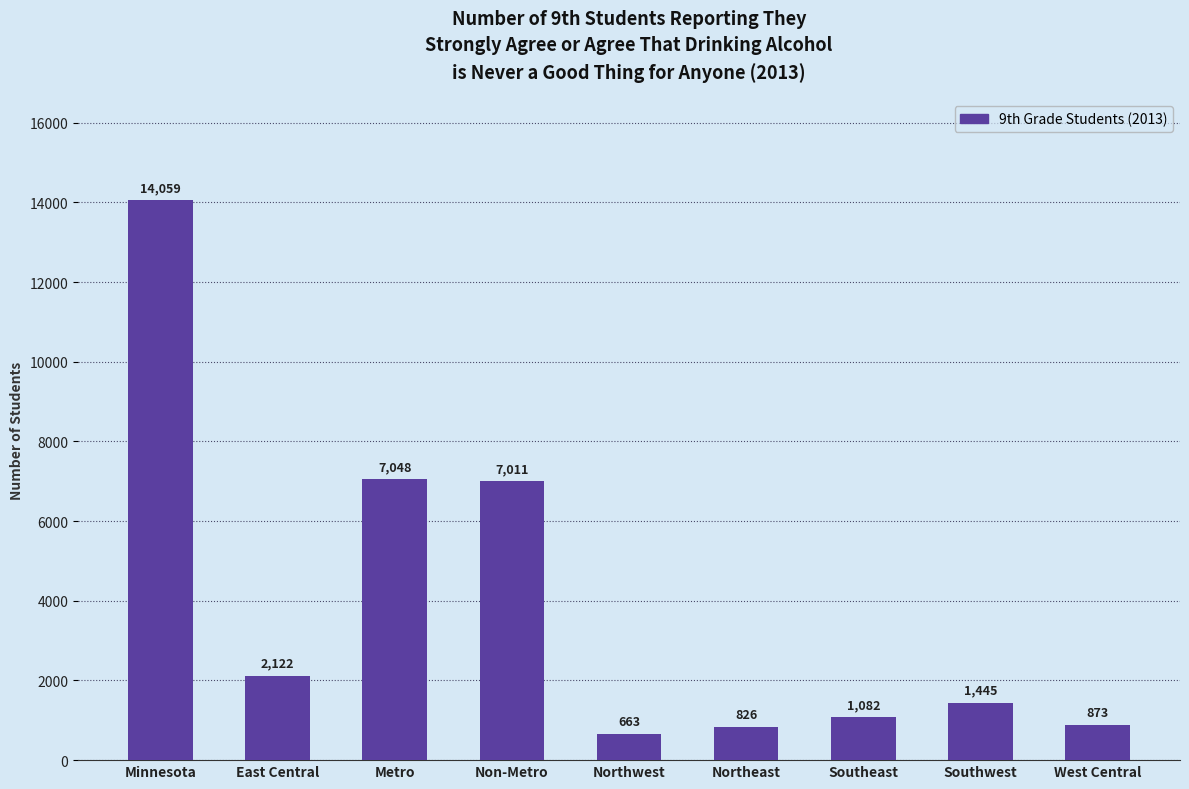

What is the difference between the values at Non-Metro and Southwest?

5566